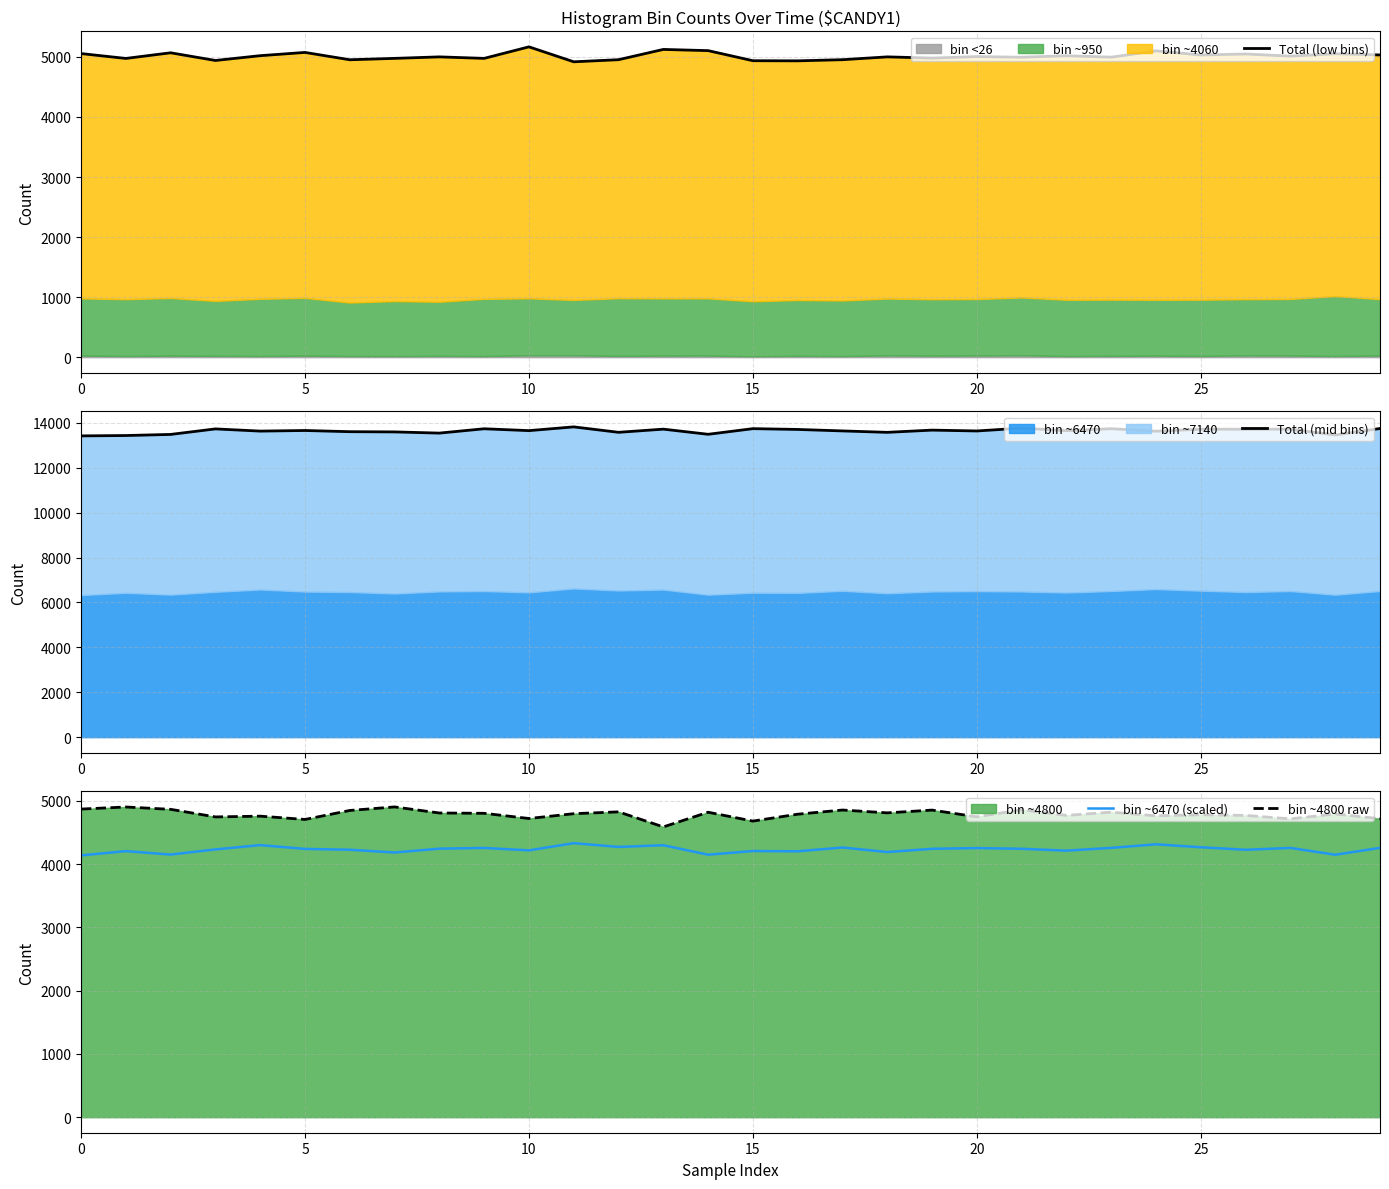

True or false: bin ~4800 raw and bin ~6470 (scaled) intersect in this chart.

False